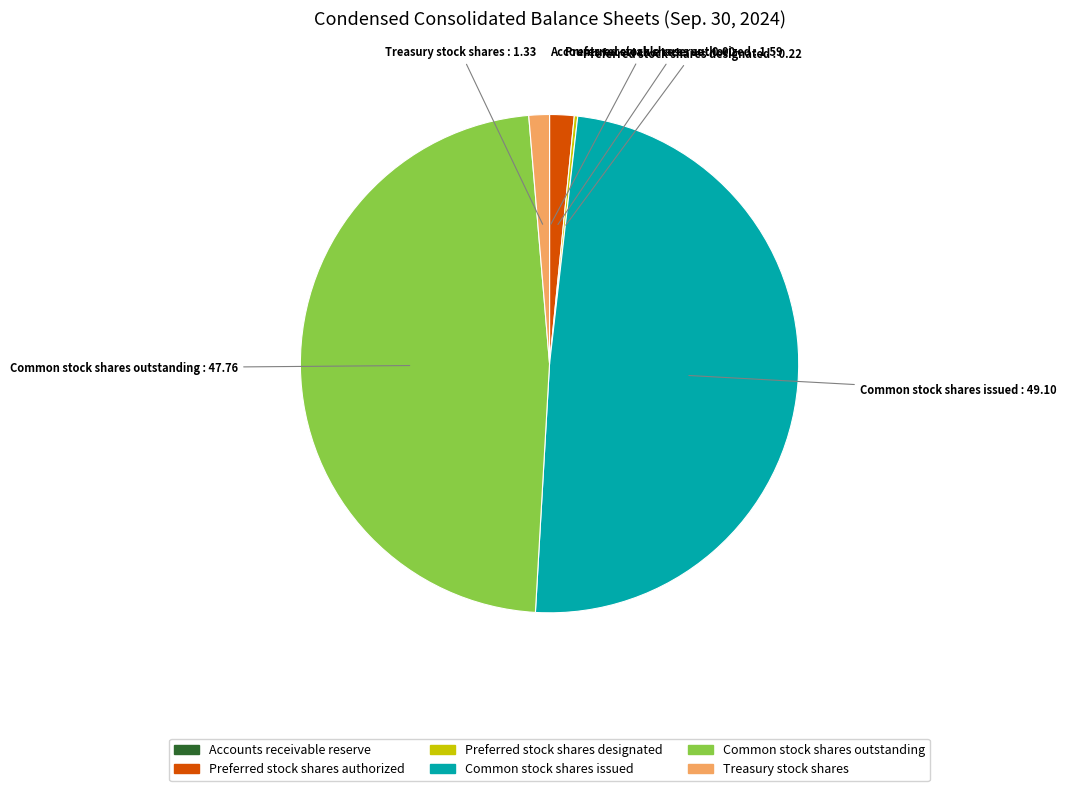

Does Preferred stock shares authorized represent more than half of the total?

No